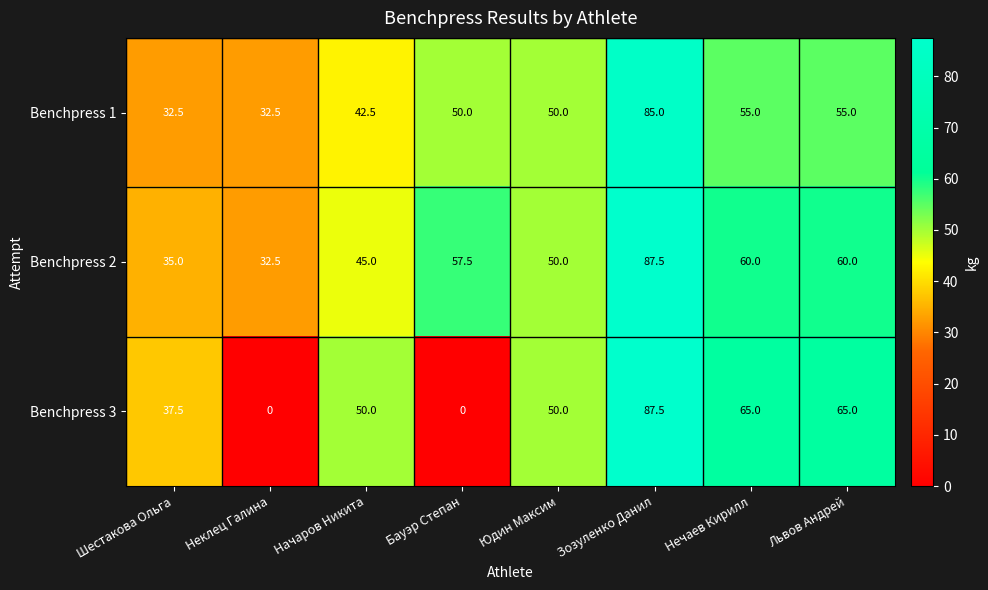

What is the maximum value for Benchpress 2?

87.5